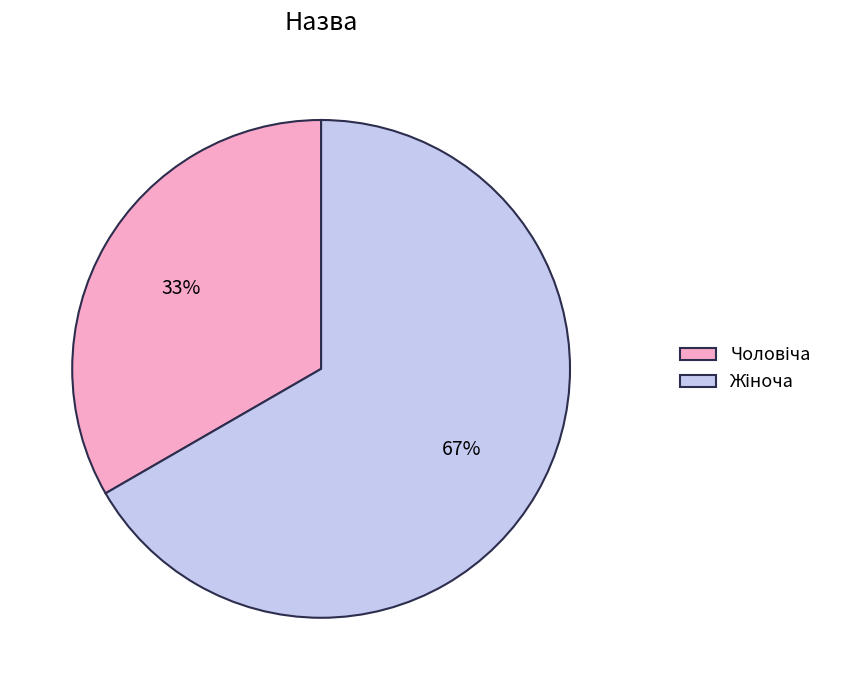

To the nearest percent, what is the average slice percentage?

50%